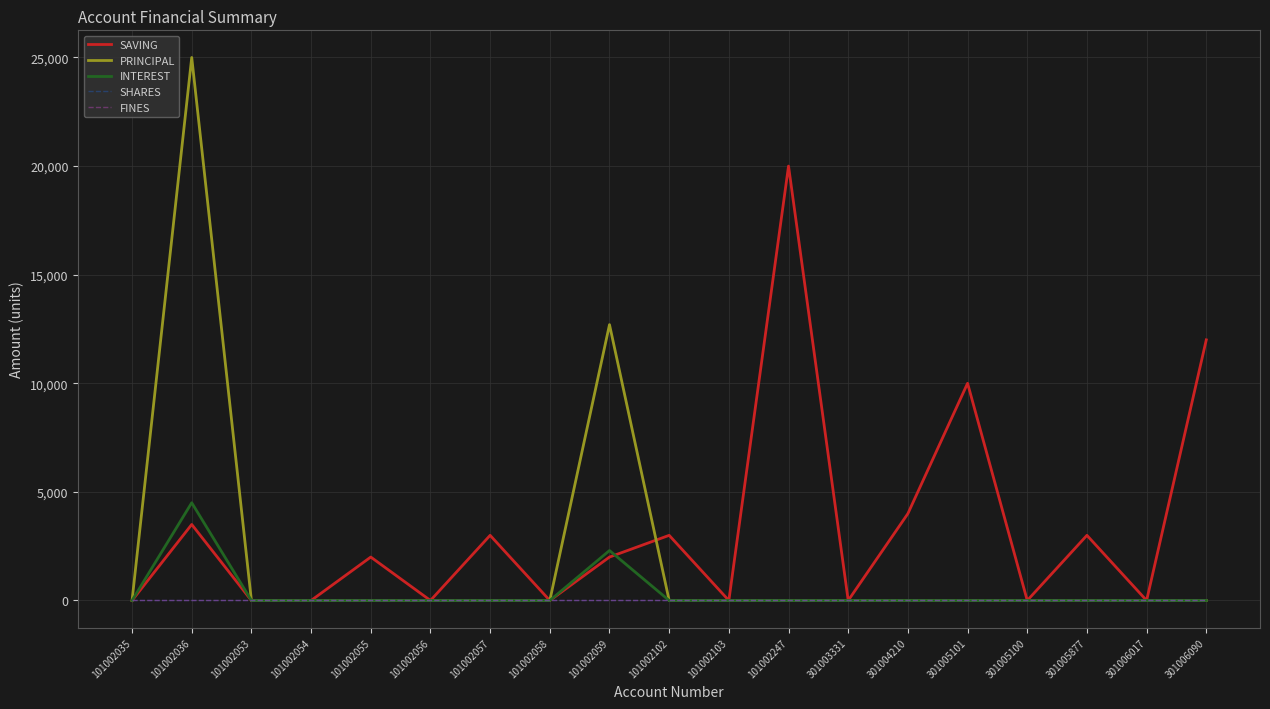

True or false: SHARES and INTEREST intersect in this chart.

False